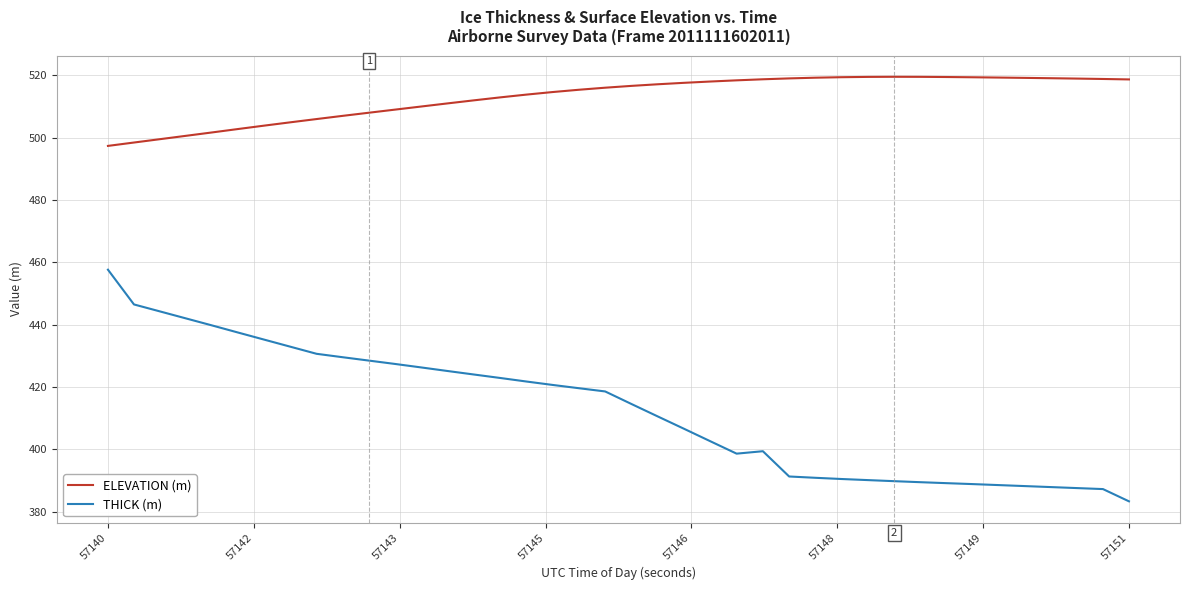

What is the maximum value shown in the chart?

519.5